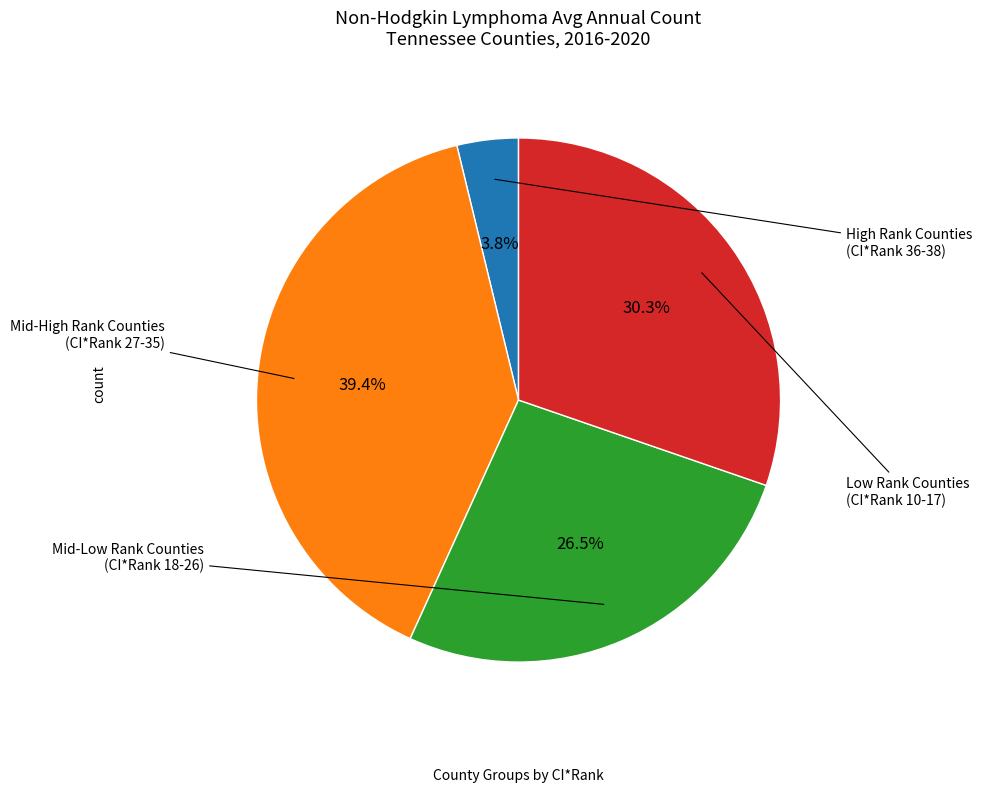

Does any single category account for the majority?

No